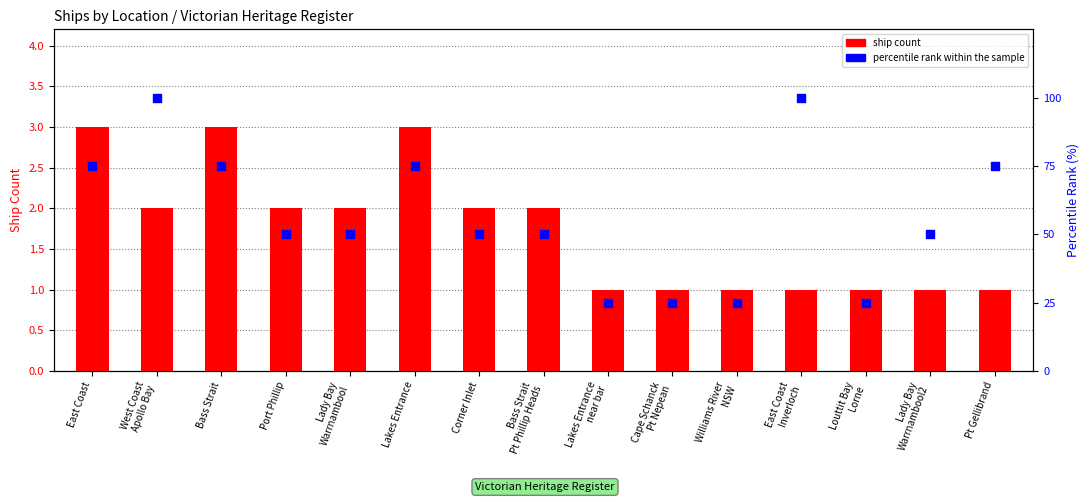

Which series reaches the minimum Y coordinate?

ship count